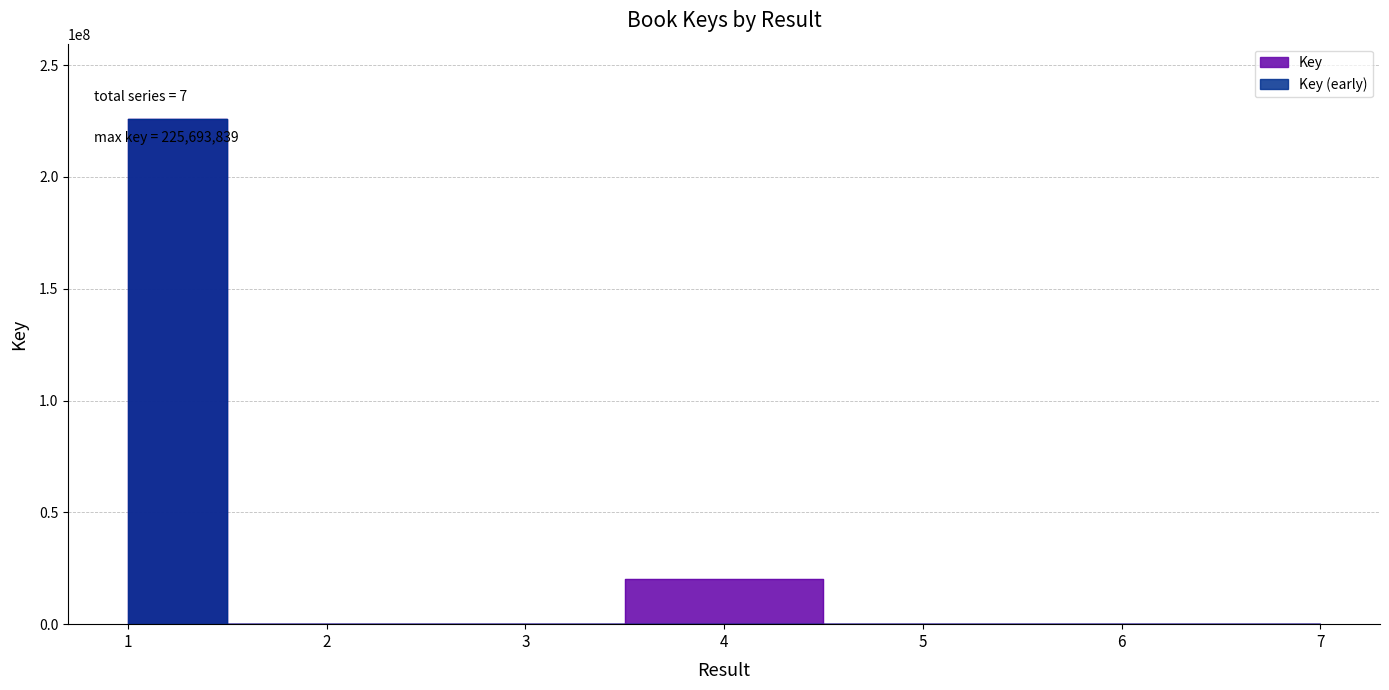

What is the smallest value displayed?

3285